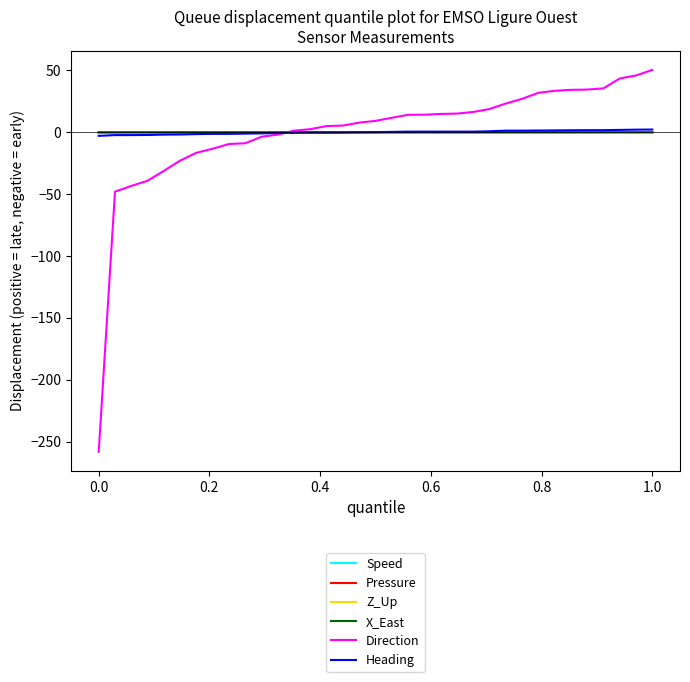

Does the chart have visible grid lines?

No